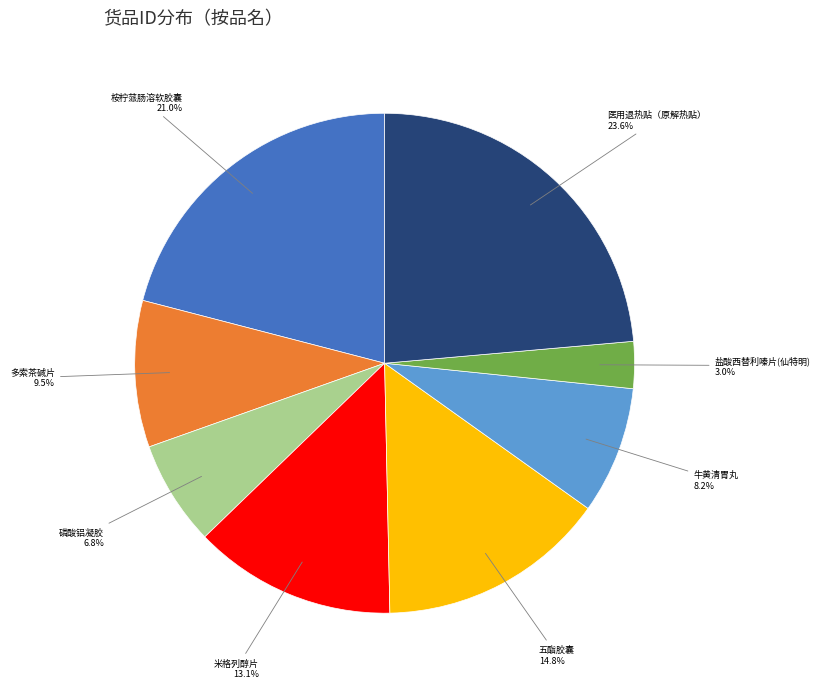

Is there a majority slice in this chart?

No